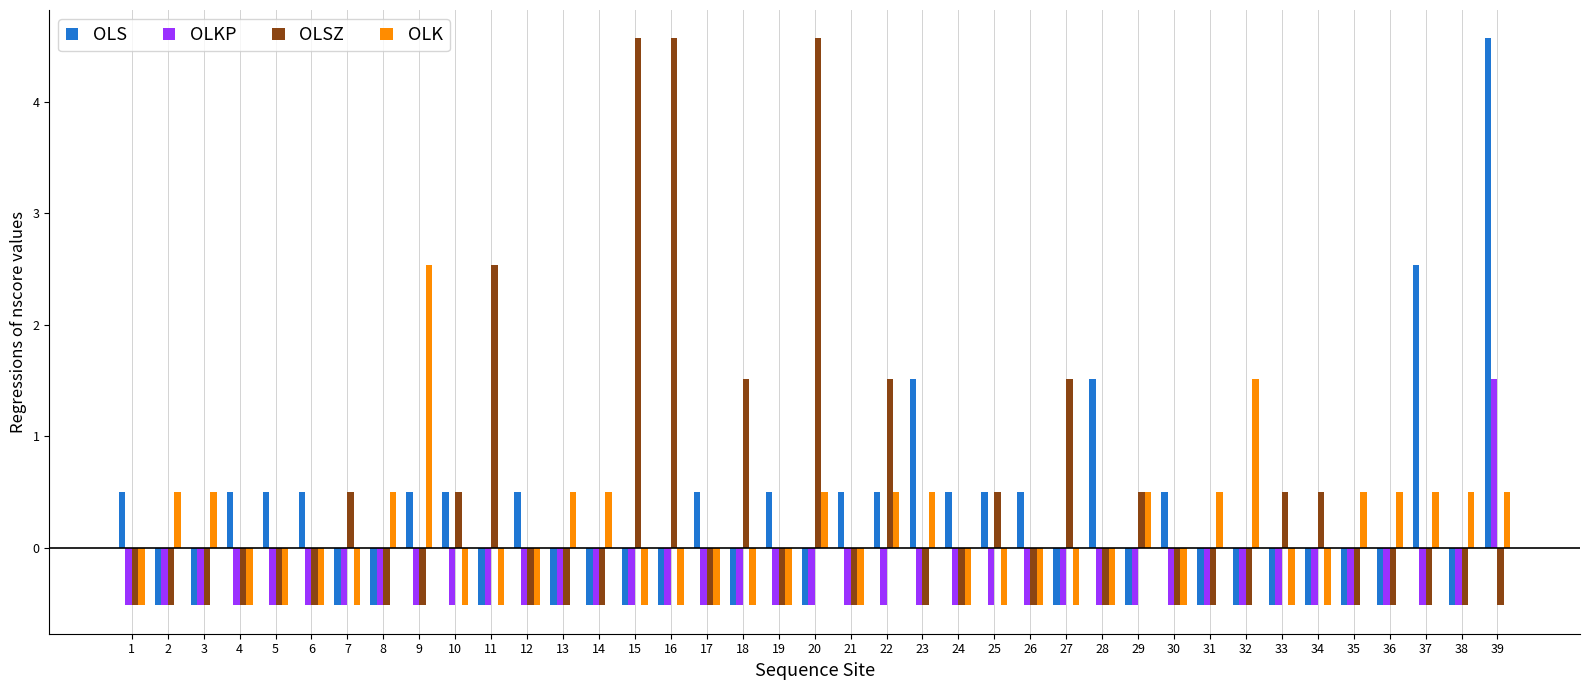

What is the difference between the maximum and second lowest values in the OLK series?

3.0